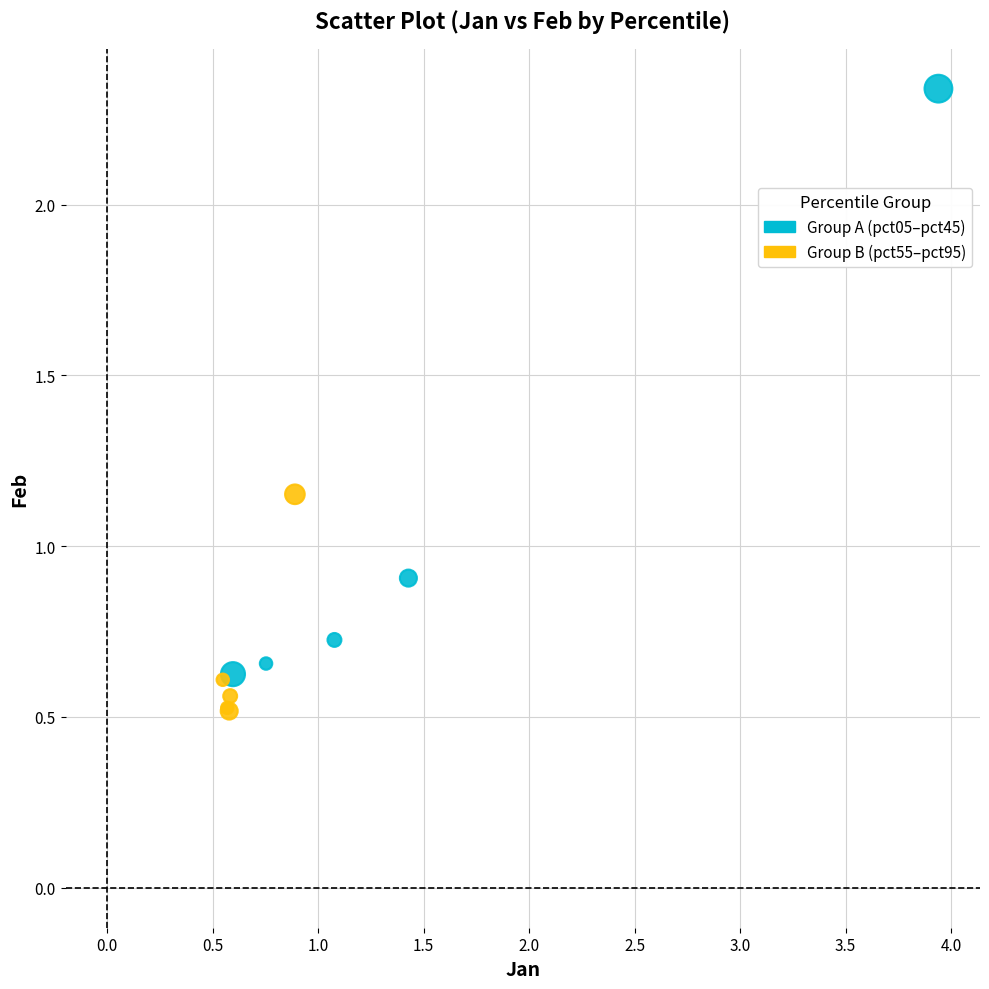

What are all the series names shown in the legend?

Group A (pct05–pct45), Group B (pct55–pct95)